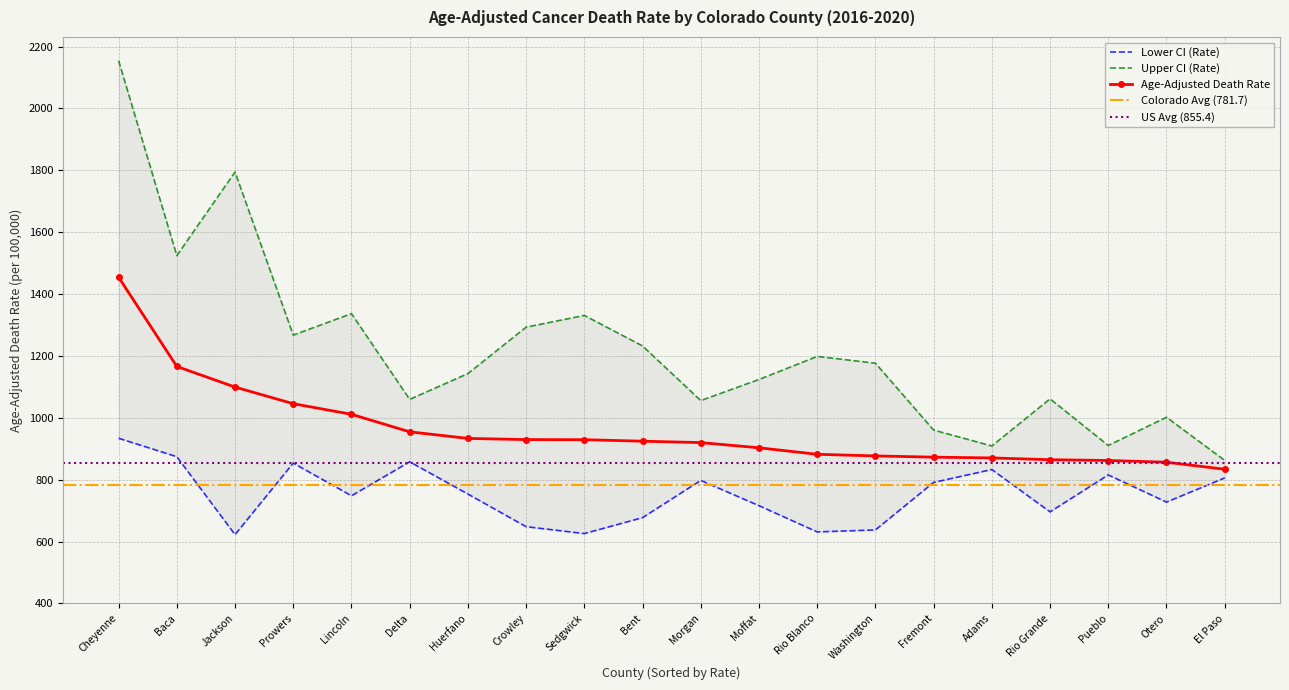

What is the difference between the Upper CI (Rate) values at Rio Blanco and Cheyenne?

956.1